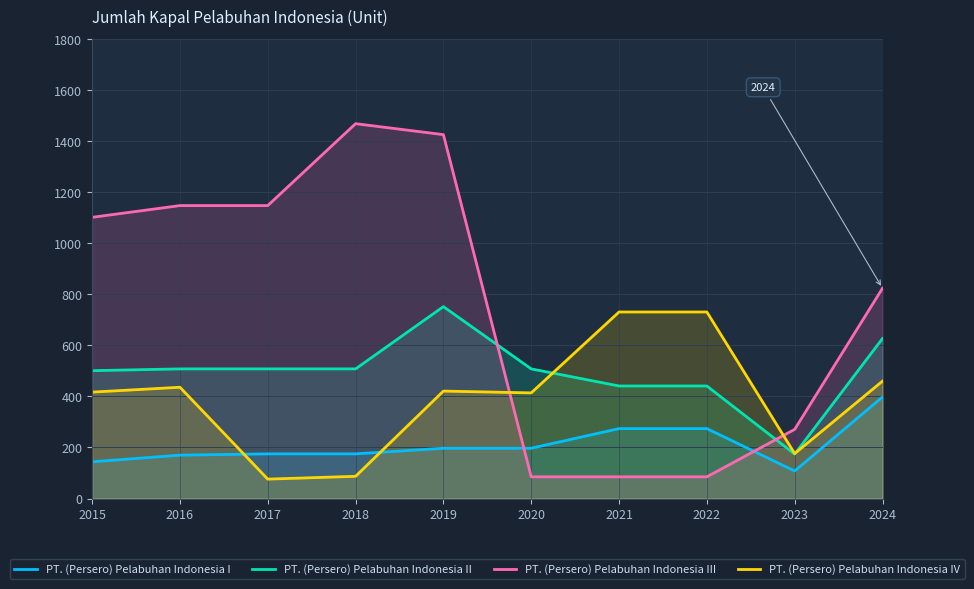

How many interior local peaks does the PT. (Persero) Pelabuhan Indonesia IV series have?

2